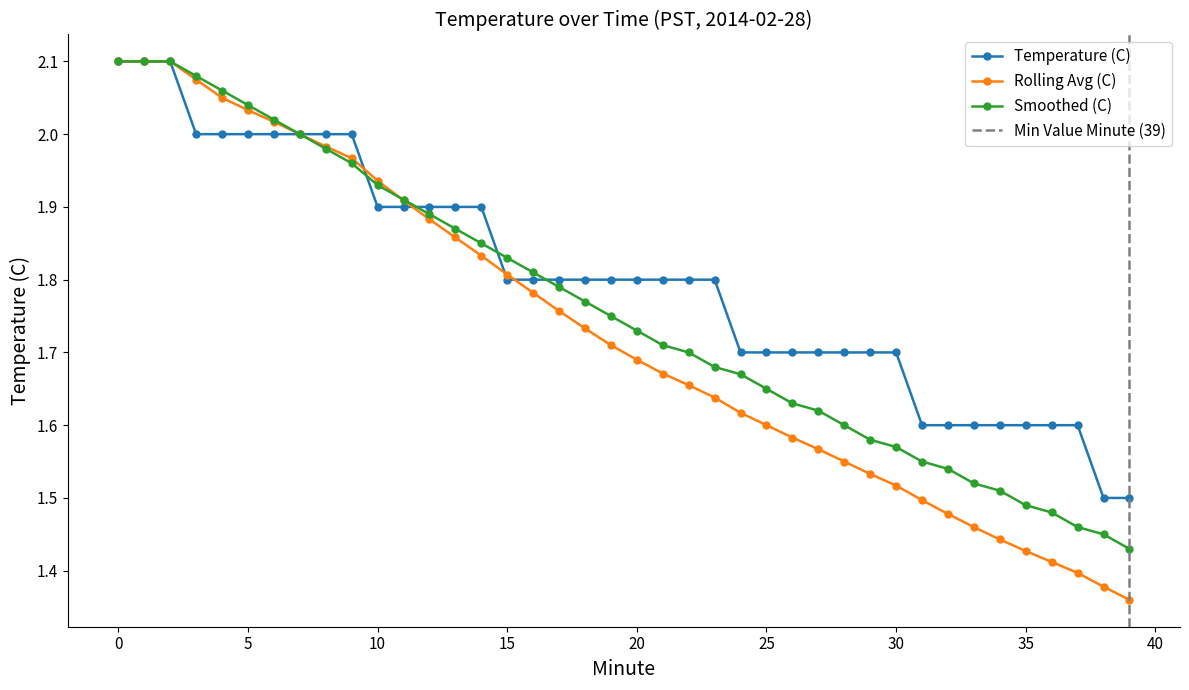

What is the value of the Temperature (C) point at the 21st from the left?

1.8